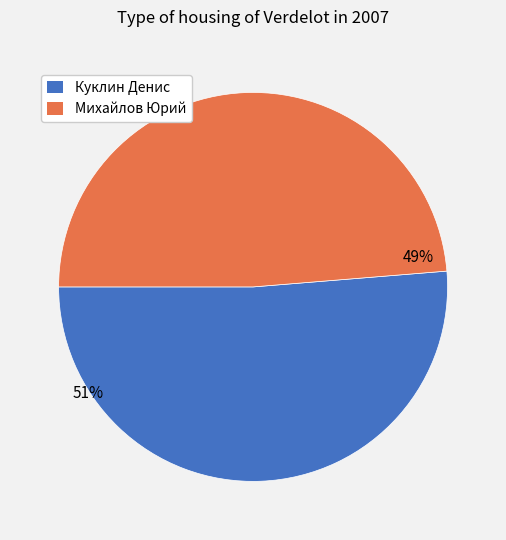

Between Куклин Денис and Михайлов Юрий, which is larger?

Куклин Денис